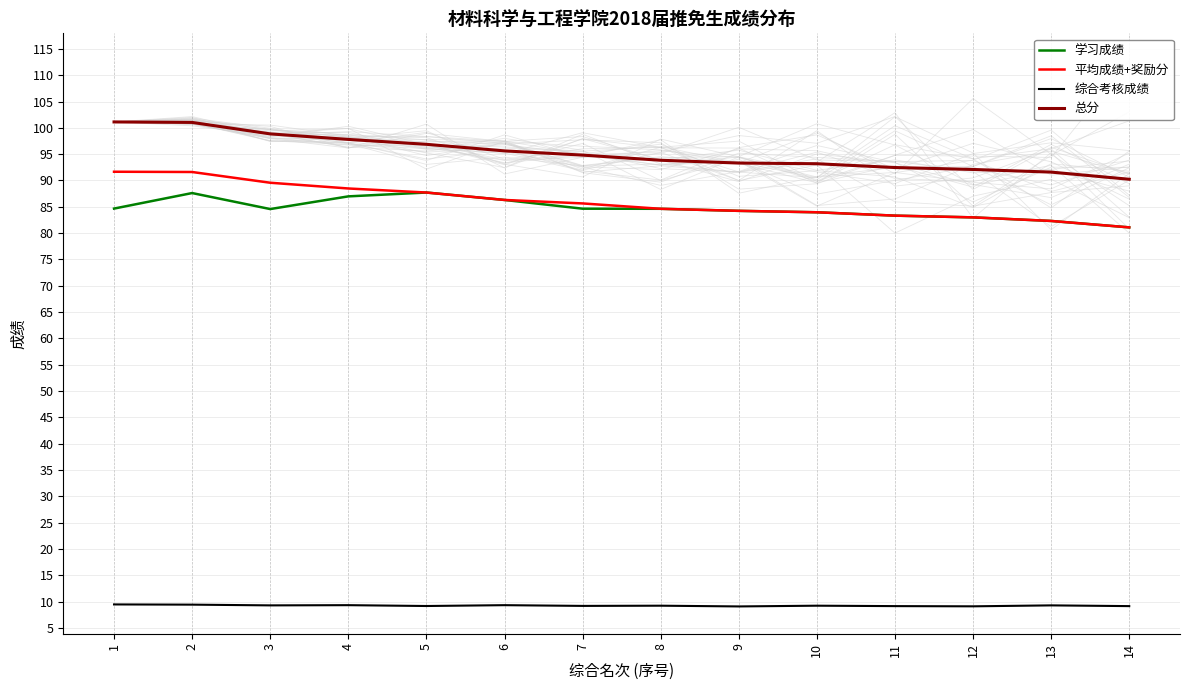

What is the sum of the 学习成绩 values at 5 and 10?

171.7